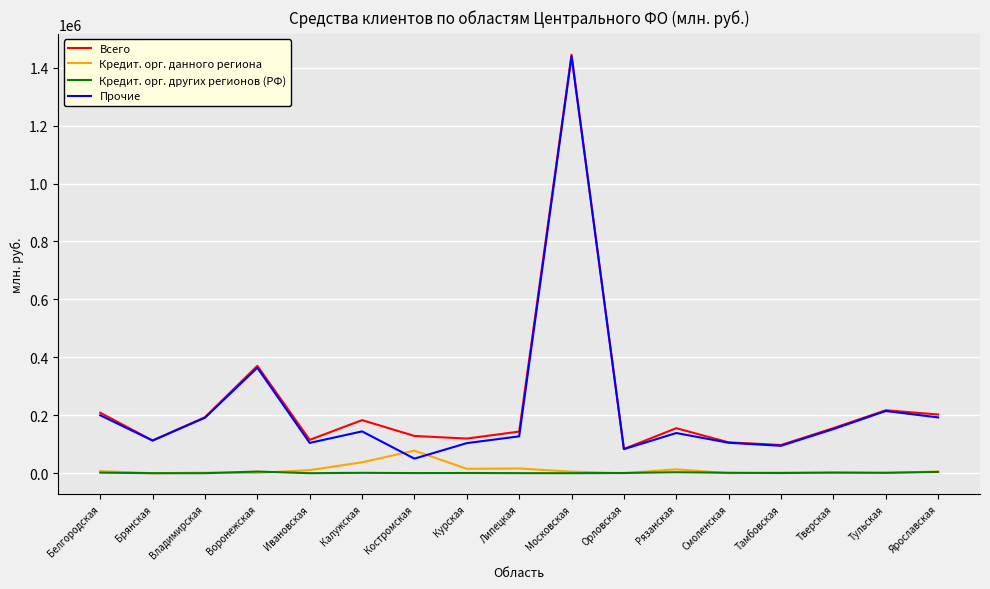

Is this an area chart (filled region under the line)?

No